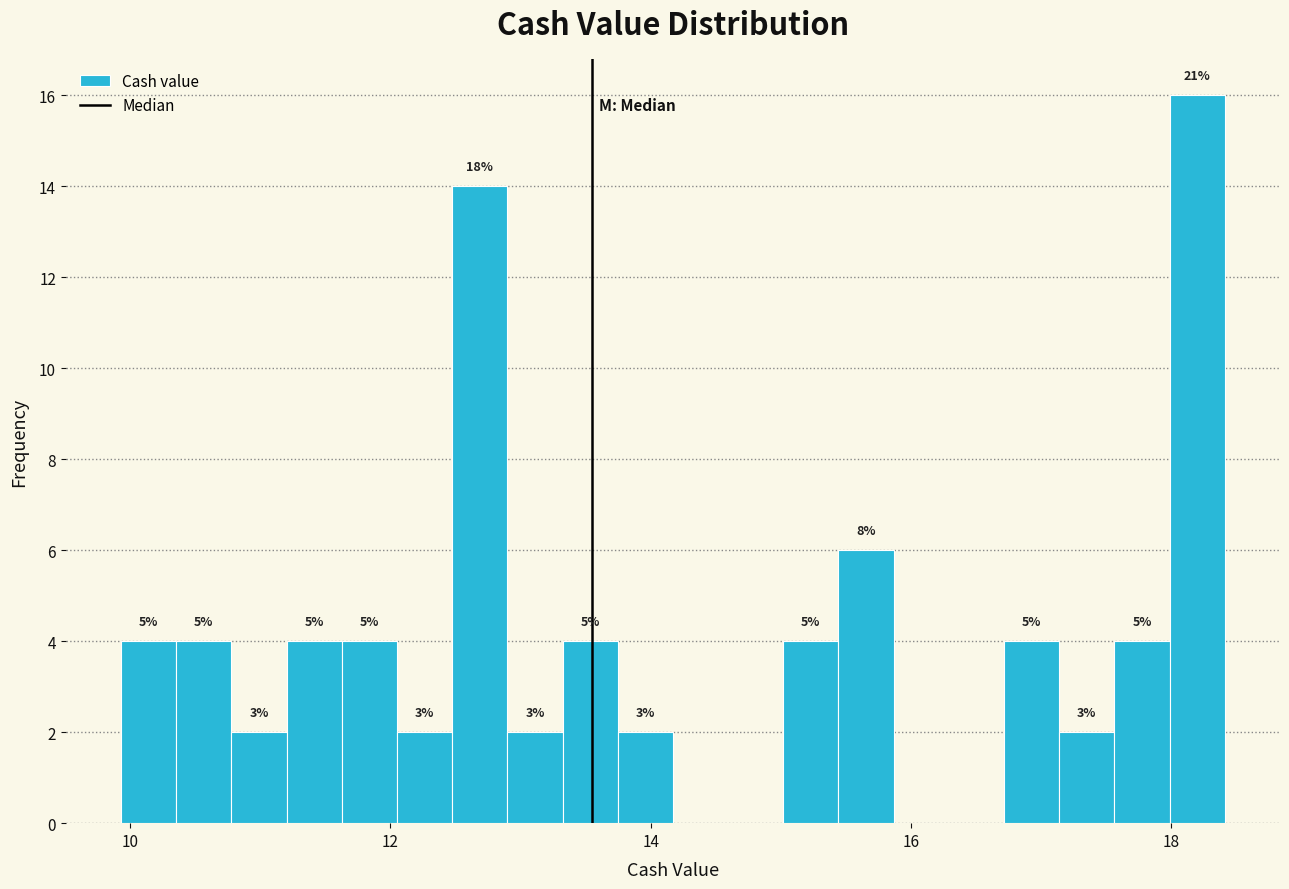

Around what value on the x-axis is the tallest bar? Give the approximate position of its centre, as read against the axis.

18.2